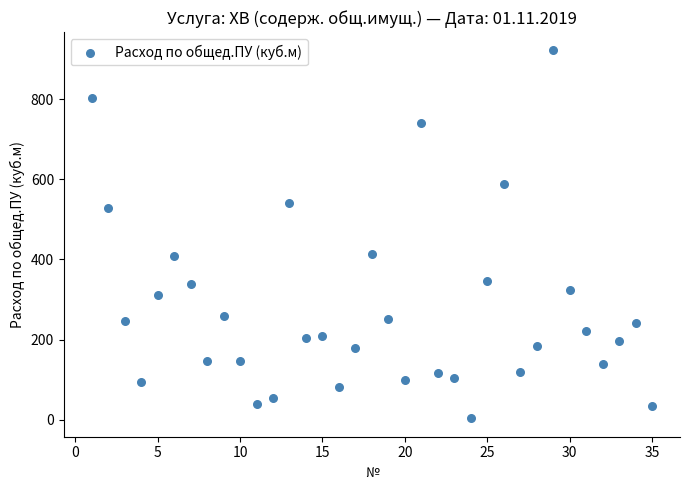

What is the range of X values (max minus min)?

34.0